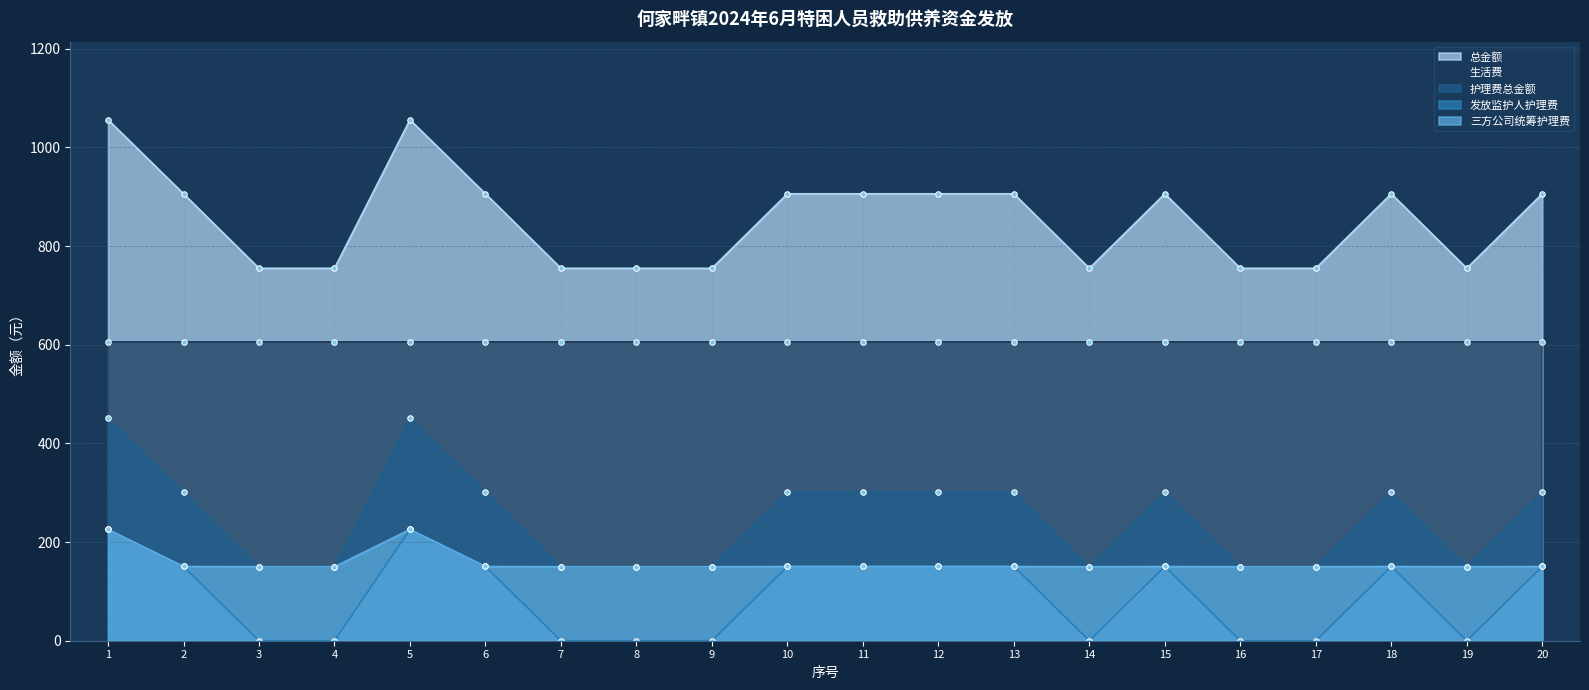

True or false: 发放监护人护理费 and 总金额 cross at least once.

False